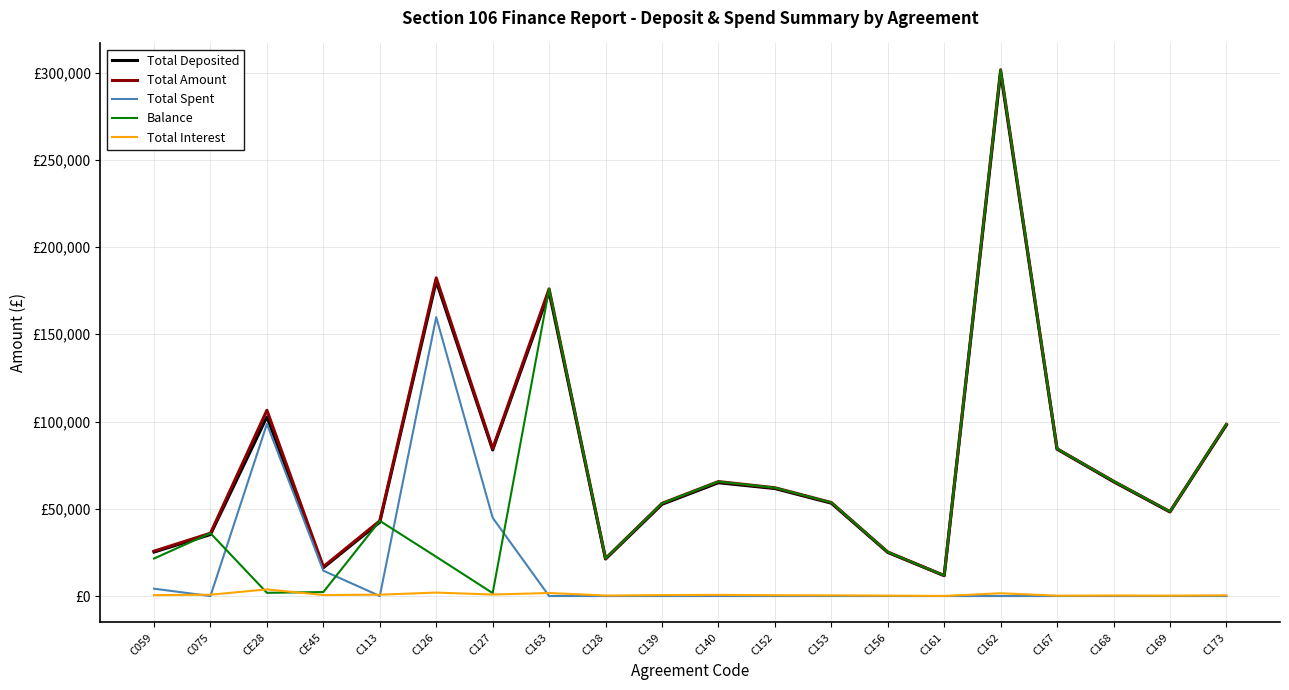

What is the value of the Total Amount point at the 4th from the left?

16812.6